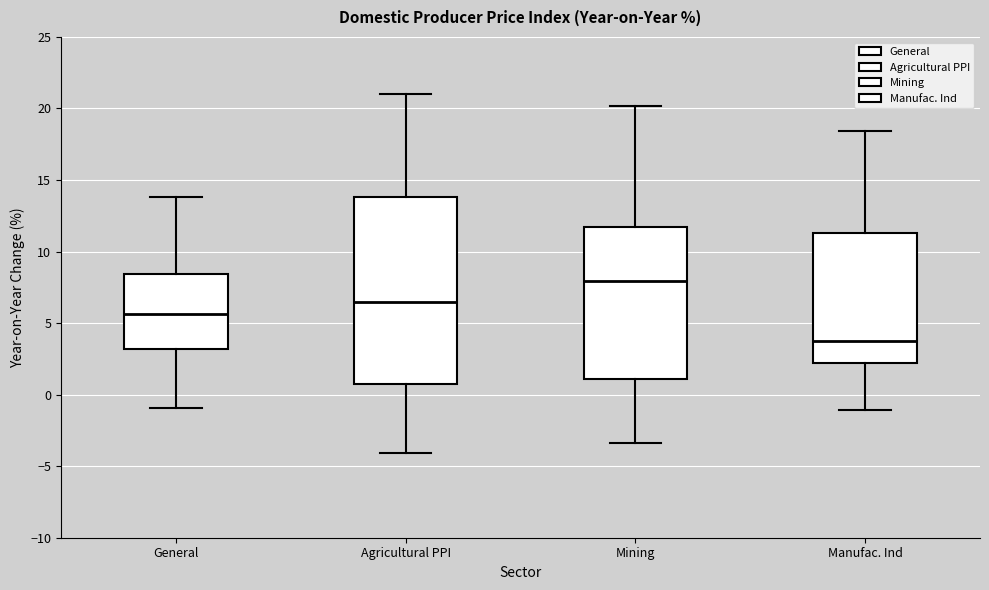

Comparing the boxes themselves (not the whiskers), which one is the tallest?

Agricultural PPI